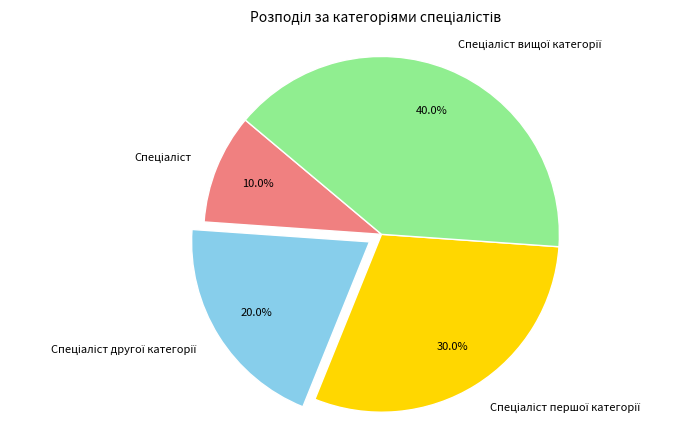

Does any single category account for the majority?

No